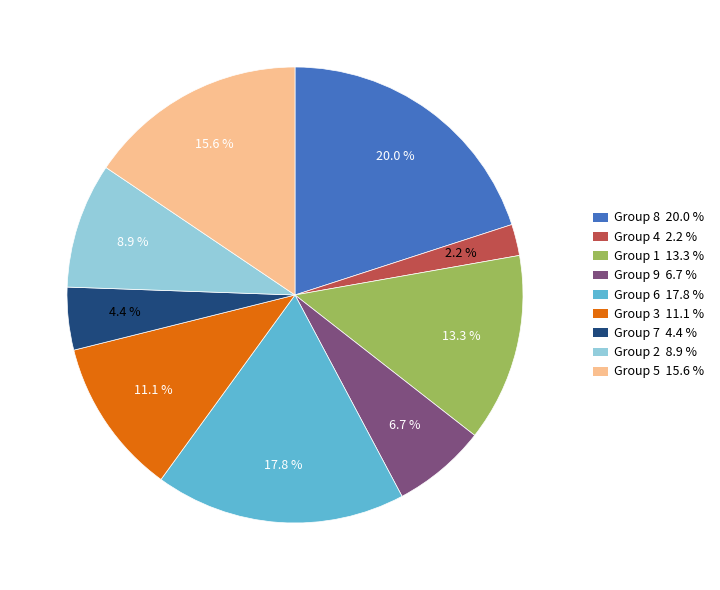

Is there a majority slice in this chart?

No